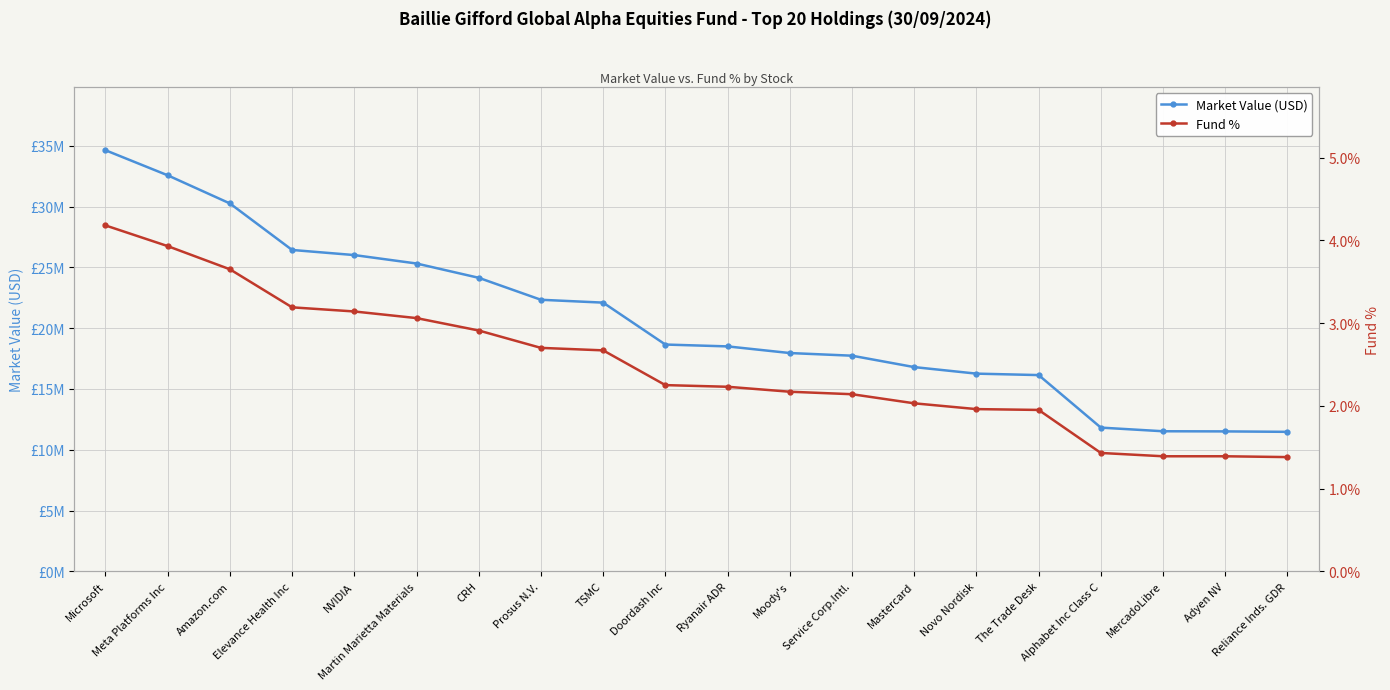

Reading left to right, what are all the values shown in this chart?

Market Value (USD): 34645604.5	32583284.8	30268376.9	26439400.0	26018884.3	25325200.8	24148320.1	22340570.5	22105667.3	18656951.9	18504463.0	17957536.4	17738886.1	16801051.2	16262771.4	16143988.8	11821503.3	11521755.4	11510178.4	11473490.4
Fund %: 4.2	3.9	3.6	3.2	3.1	3.1	2.9	2.7	2.7	2.2	2.2	2.2	2.1	2.0	2.0	1.9	1.4	1.4	1.4	1.4